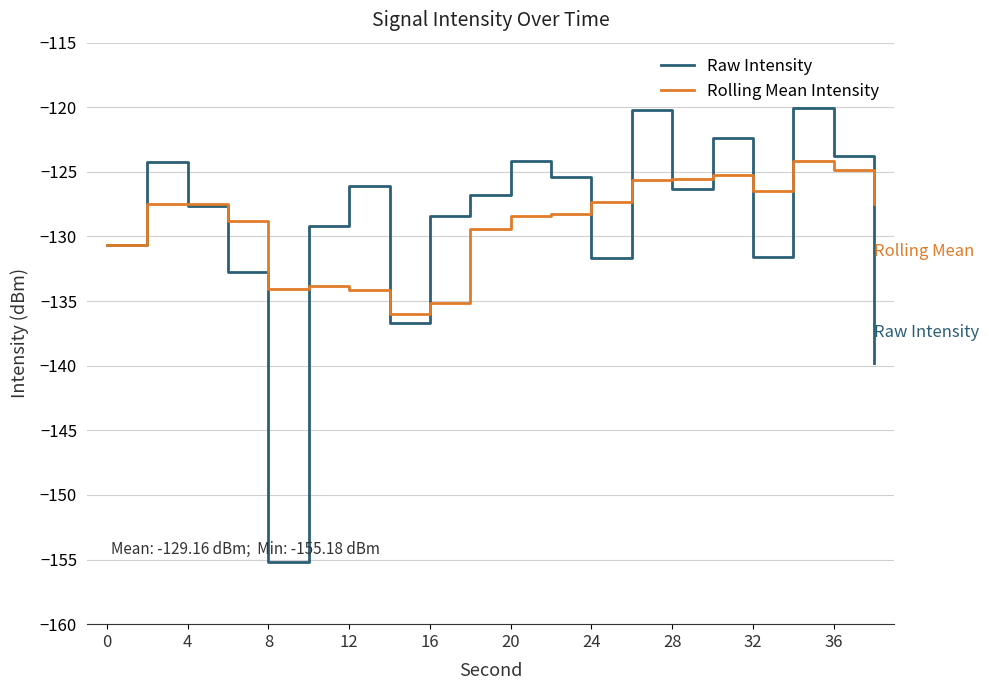

Which series has the largest range (max minus min)?

Raw Intensity